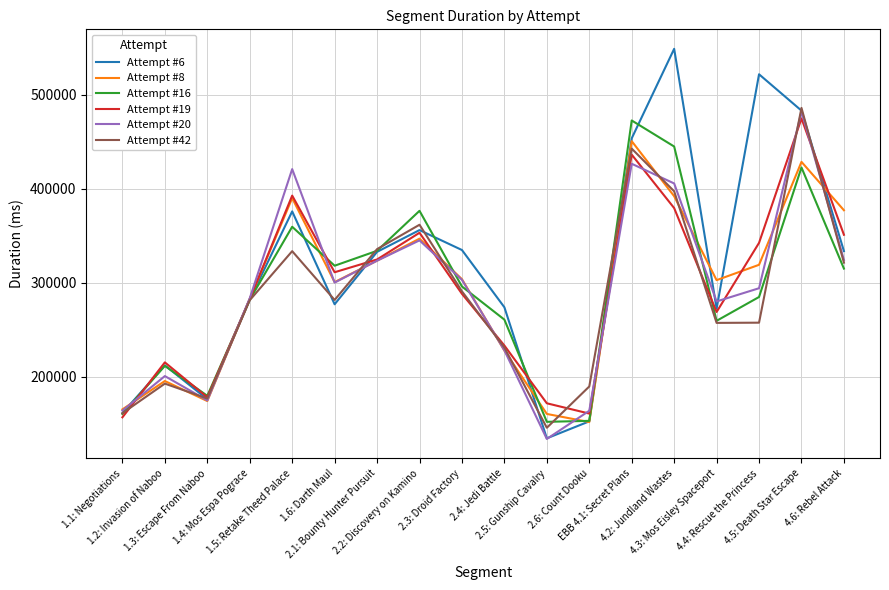

Which series has the widest spread of values?

Attempt #6